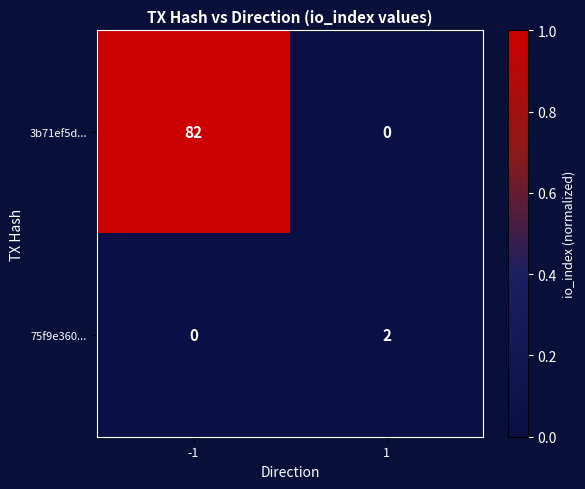

Which series changed the most between -1 and 1?

3b71ef5d...